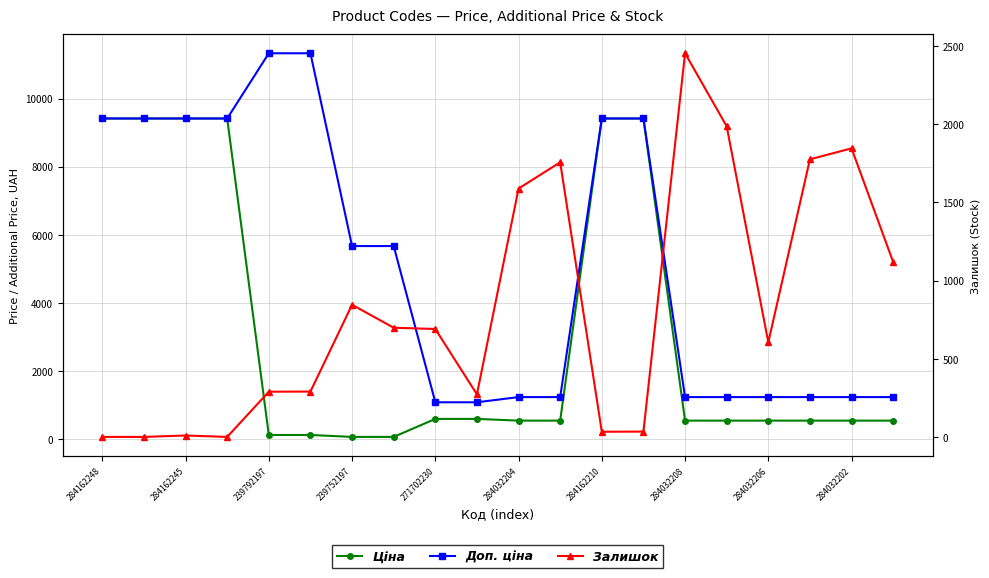

What is the difference between the second highest and second lowest values in the Доп. ціна series?

10259.5